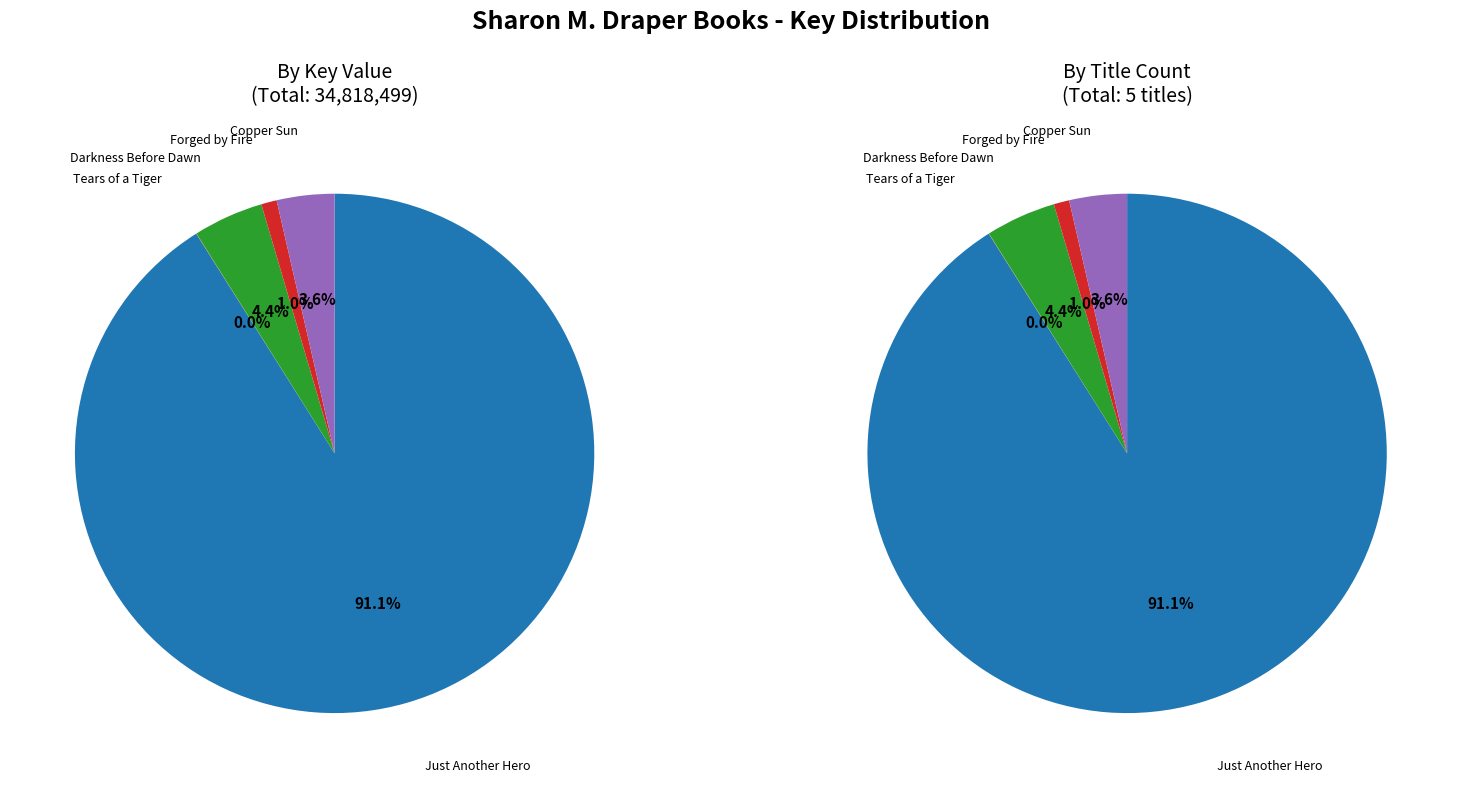

To the nearest percent, what is the difference between the largest and smallest slice percentages?

91%